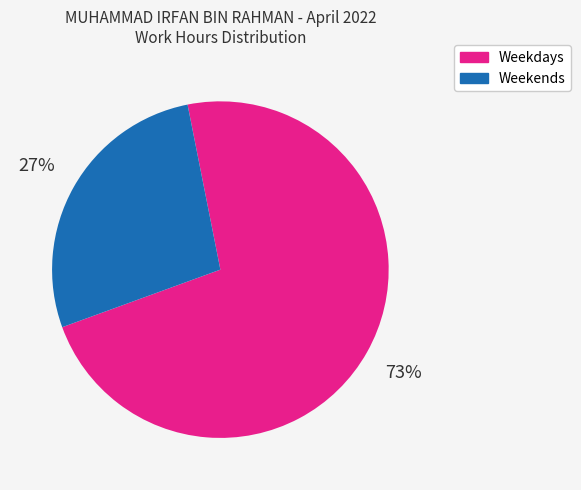

How many segments does this pie chart have?

2